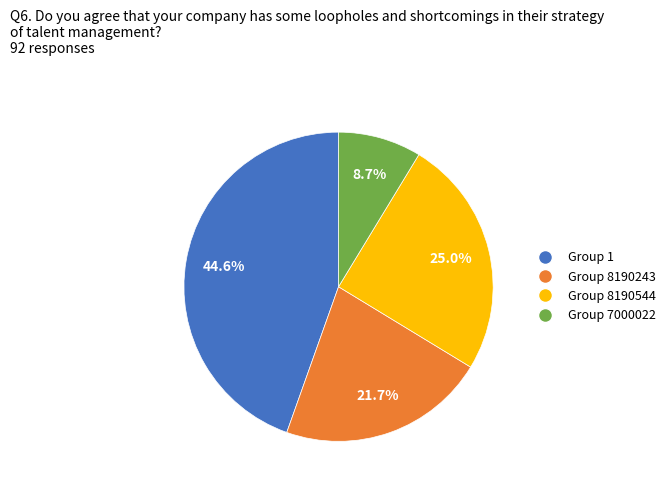

Does any single category account for the majority?

No